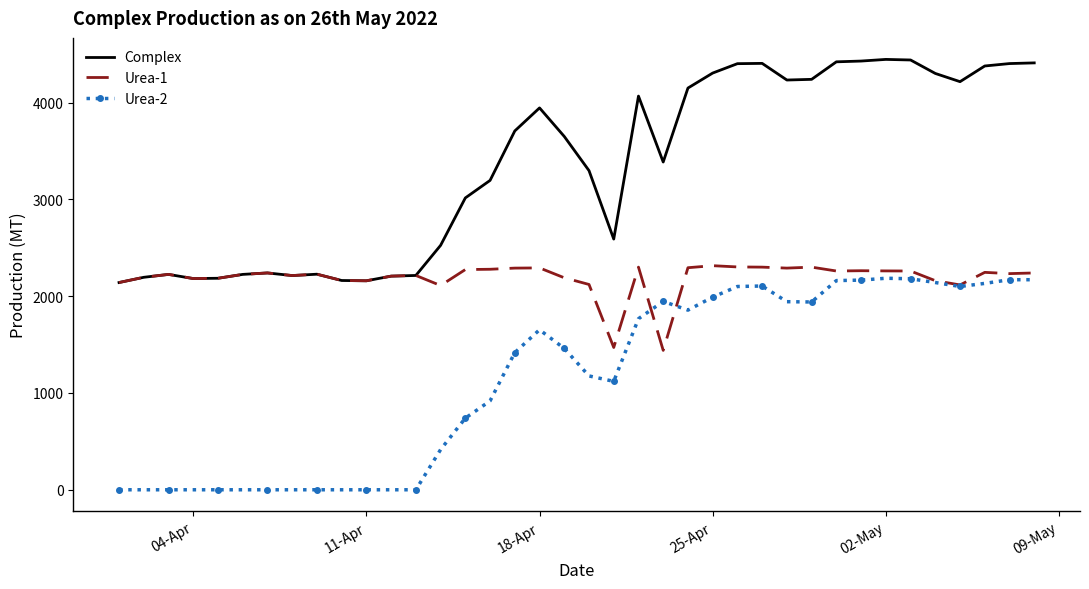

Which series has the largest total across all categories?

Complex